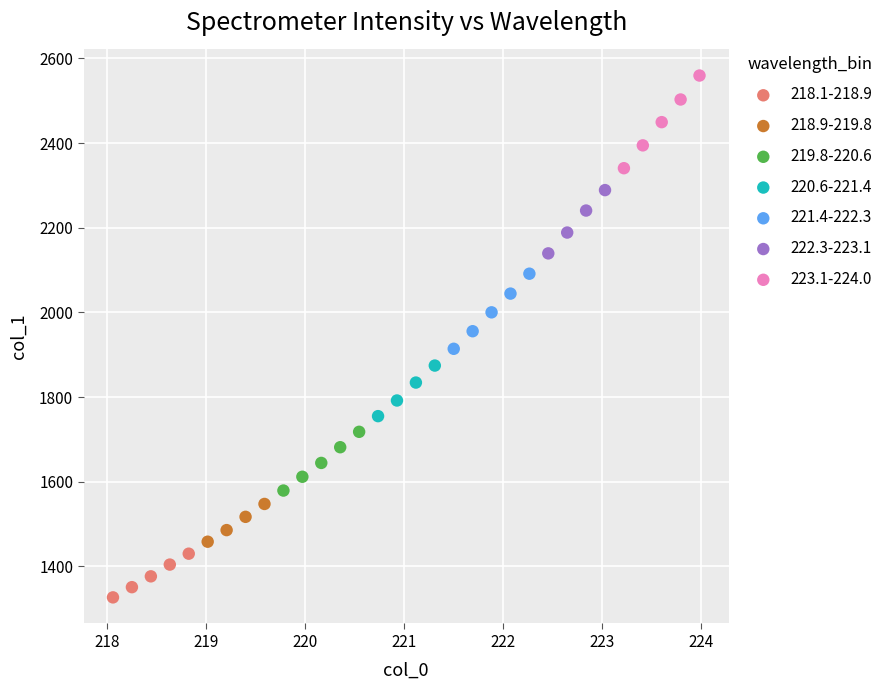

Which series reaches the maximum Y coordinate?

223.1-224.0